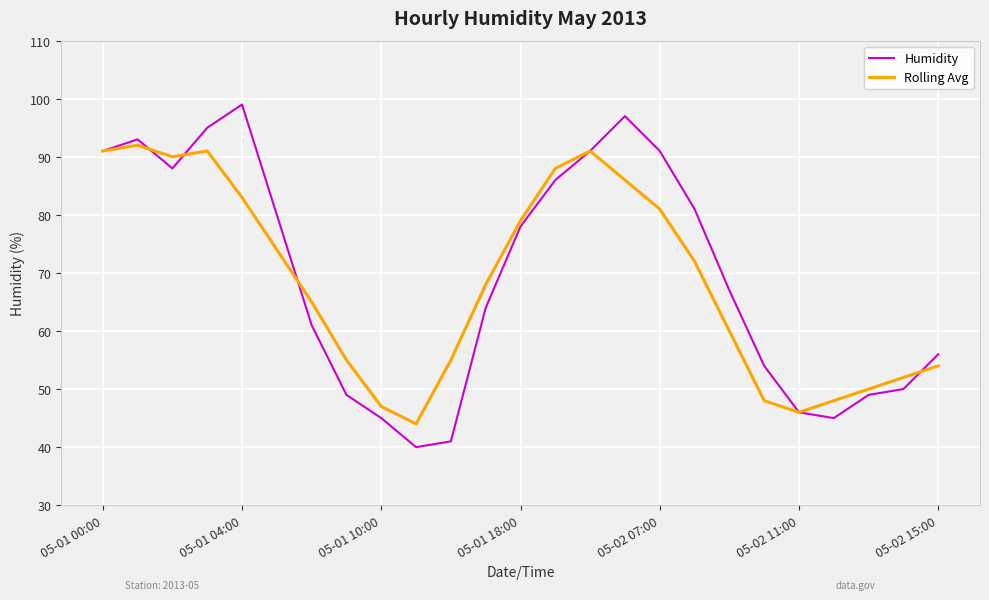

Rank the series by their maximum value, from lowest to highest.

Rolling Avg, Humidity